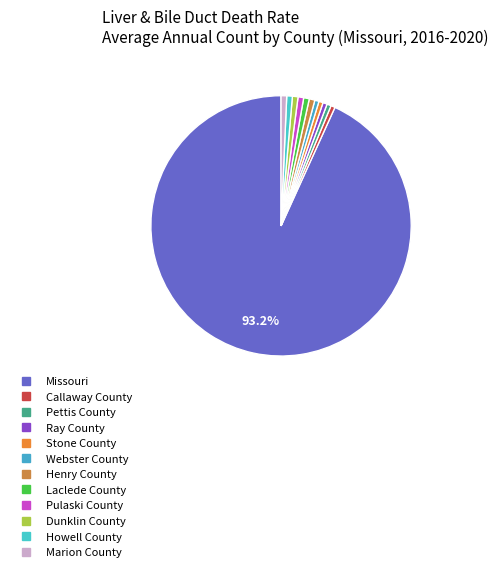

How many segments does this pie chart have?

12